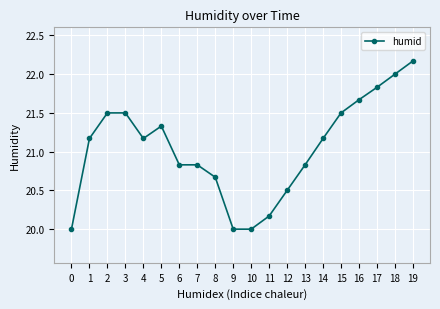

Which category has the highest value across all series?

19